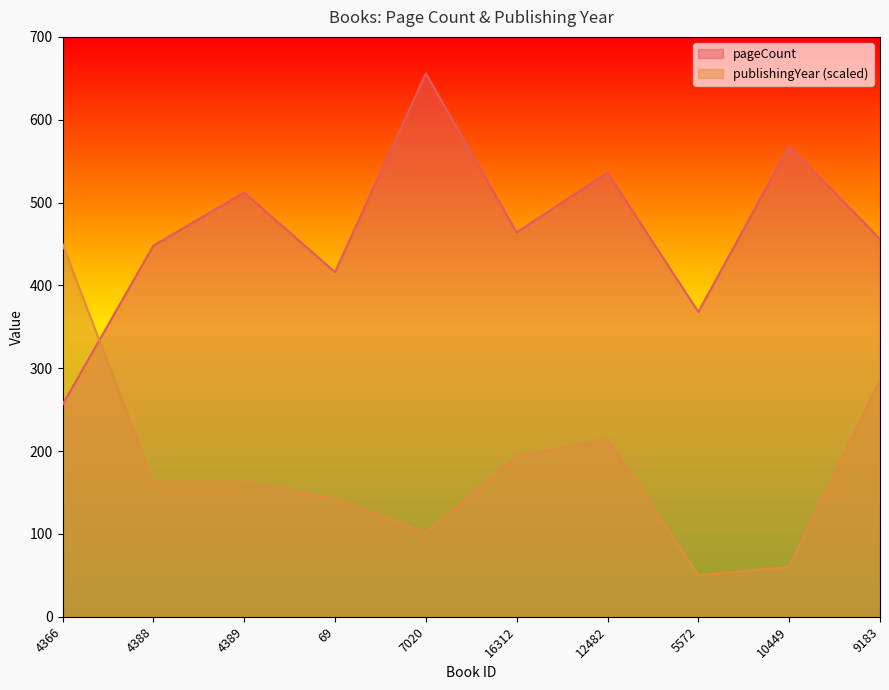

Count the number of categories in the chart.

10